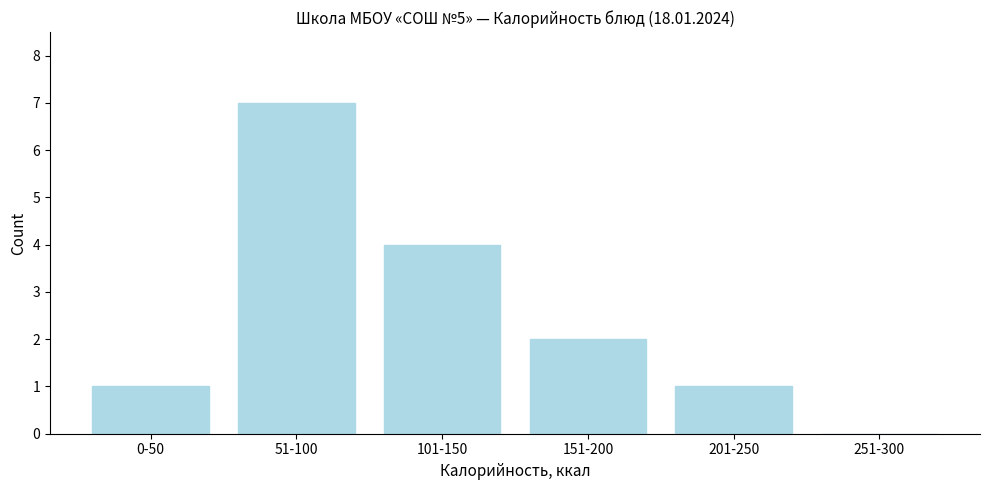

Reading left to right, list all the values displayed in this chart.

0-50=1	51-100=7	101-150=4	151-200=2	201-250=1	251-300=0